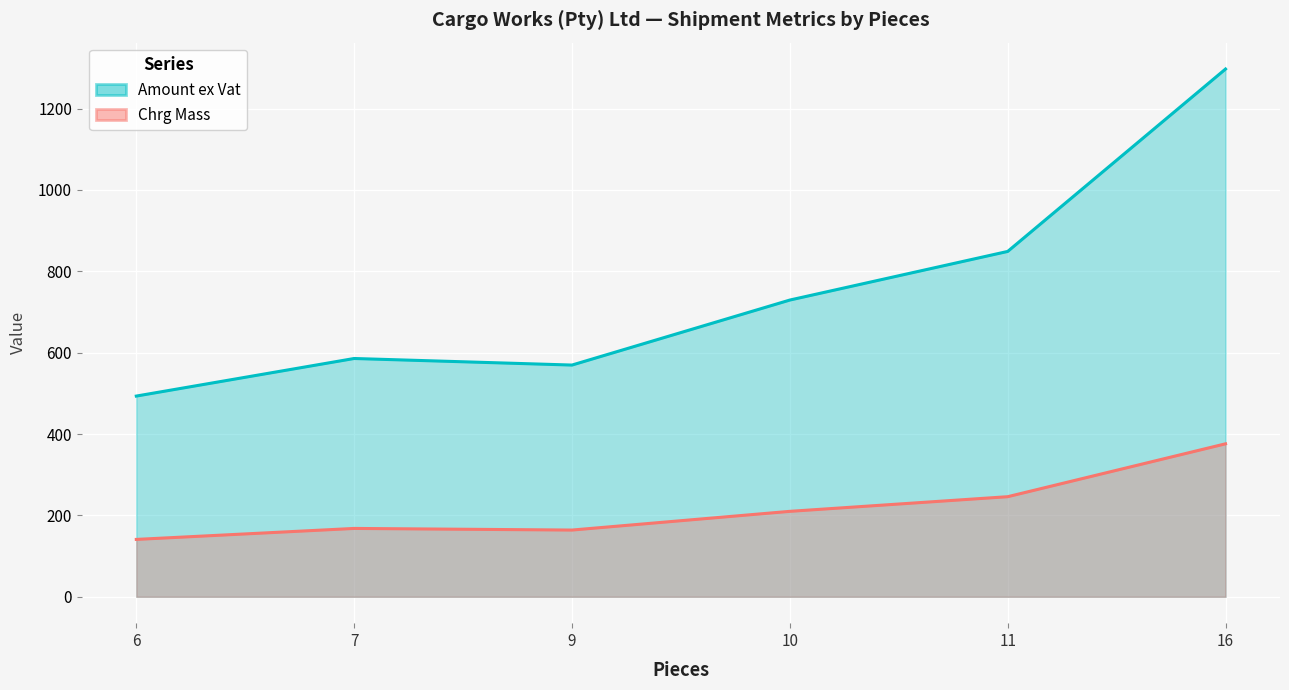

Reading left to right, extract all data points from this chart.

Amount ex Vat: 6=493.3	9=569.6	10=729.4	11=848.8	16=1297.2	7=585.7
Chrg Mass: 6=141.0	9=164.0	10=210.0	11=246.0	16=376.0	7=168.0